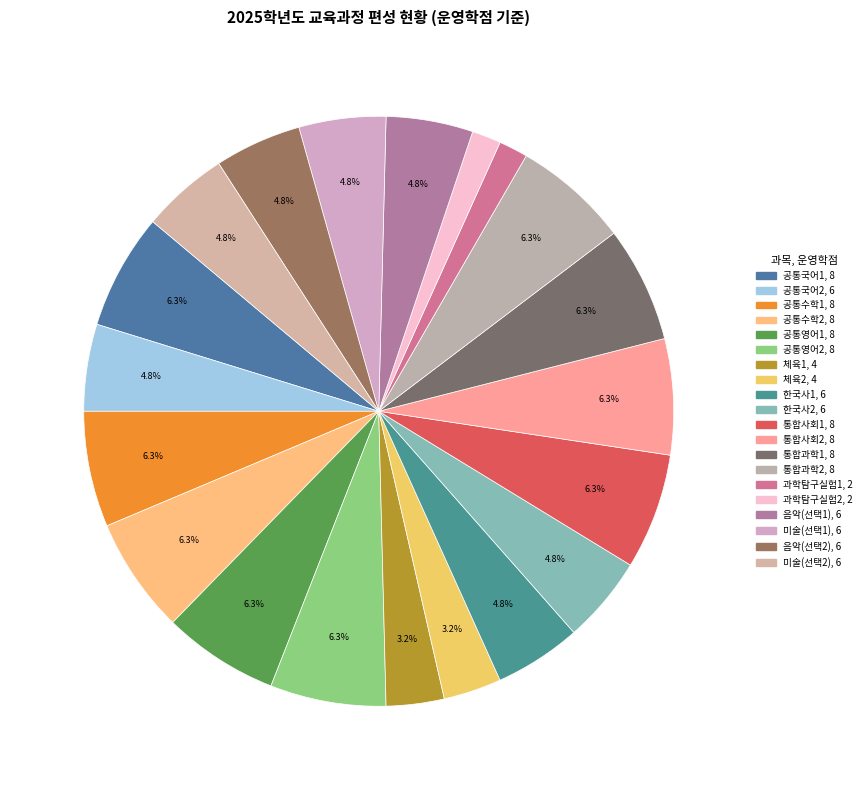

Rank the categories by value from lowest to highest.

과학탐구실험1, 과학탐구실험2, 체육1, 체육2, 공통국어2, 한국사1, 한국사2, 음악(선택1), 미술(선택1), 음악(선택2), 미술(선택2), 공통국어1, 공통수학1, 공통수학2, 공통영어1, 공통영어2, 통합사회1, 통합사회2, 통합과학1, 통합과학2